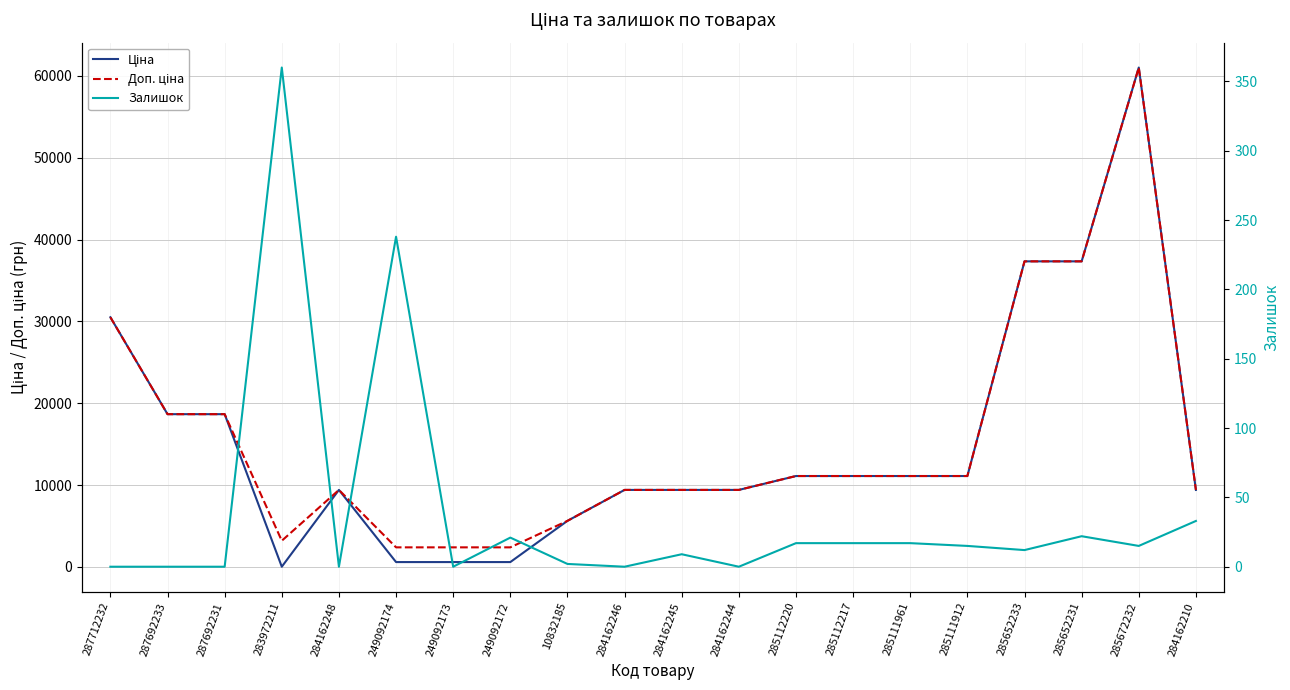

At which category is the sum across all series the highest?

285672232